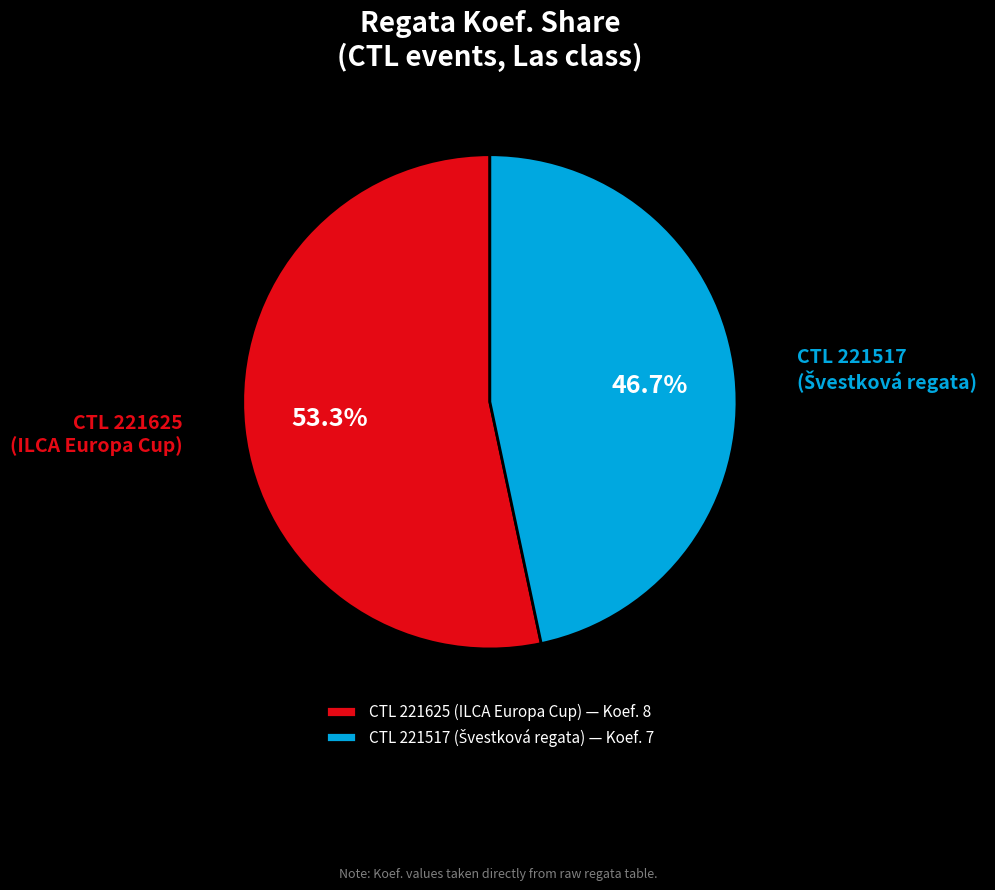

Does CTL 221625 (ILCA Europa Cup) account for over 50% of the chart?

Yes